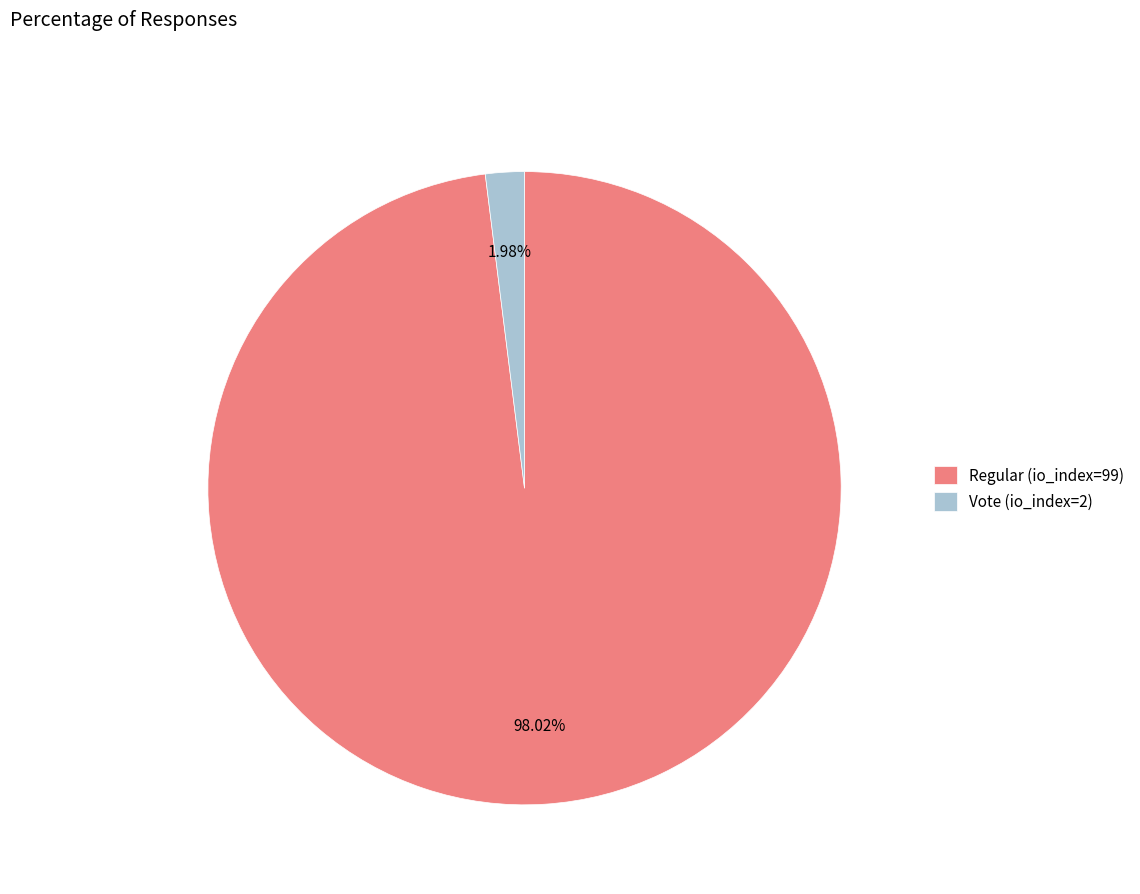

What is the largest slice in the pie chart?

Regular (io_index=99)